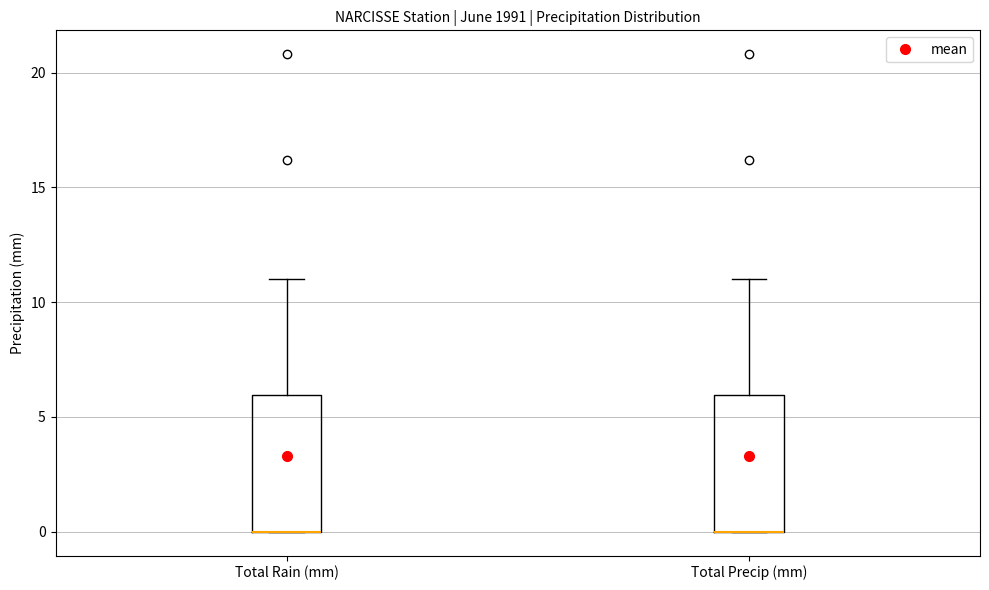

Reading left to right, read every box against the y-axis: the position of its median line, the range the box covers, and the ends of its whiskers. The values are not printed on the chart, so give them approximately, as read against the axis.

Total Rain (mm): median 0 (drawn on the box's lower edge), box 0 to 6, whiskers 0 to 11
Total Precip (mm): median 0 (drawn on the box's lower edge), box 0 to 6, whiskers 0 to 11